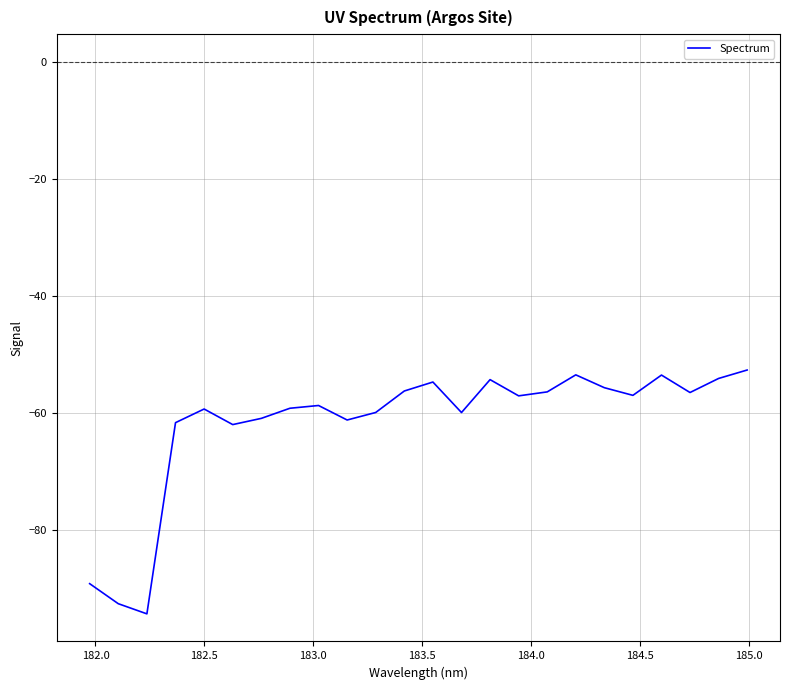

What is the difference between the maximum and minimum values?

41.6